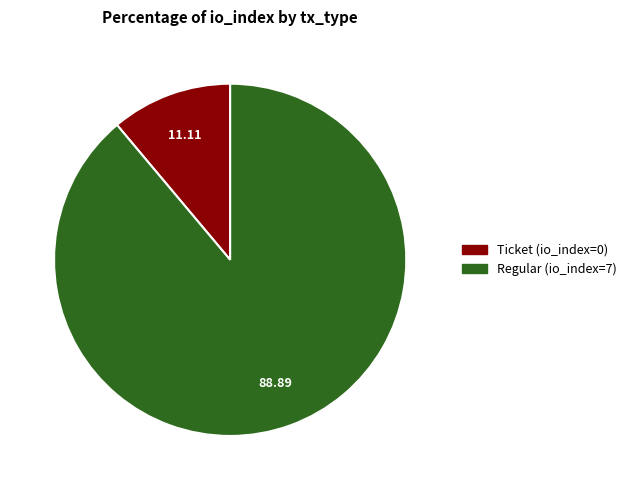

Approximately how many times larger is the value at Regular (io_index=7) compared to Ticket (io_index=0)?

8.0